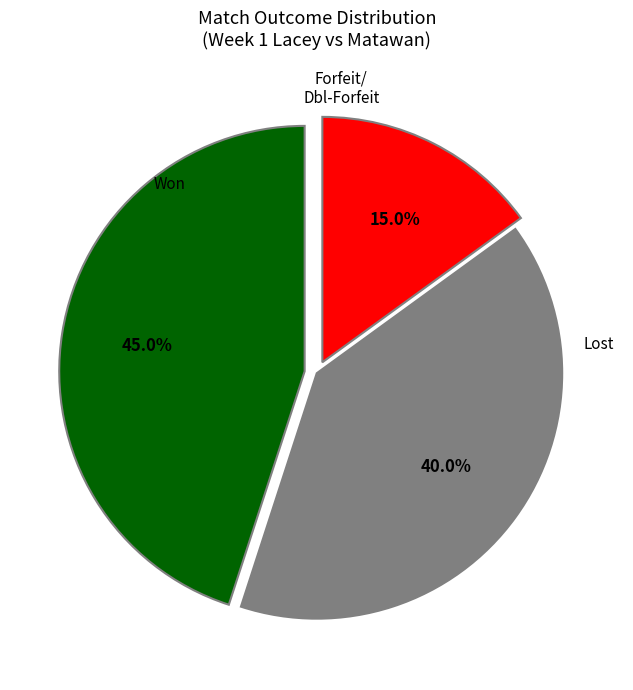

Does any single category account for the majority?

No